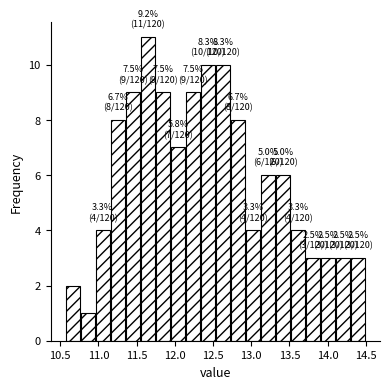

Around what value on the x-axis is the tallest bar? Give the approximate position of its centre, as read against the axis.

11.65